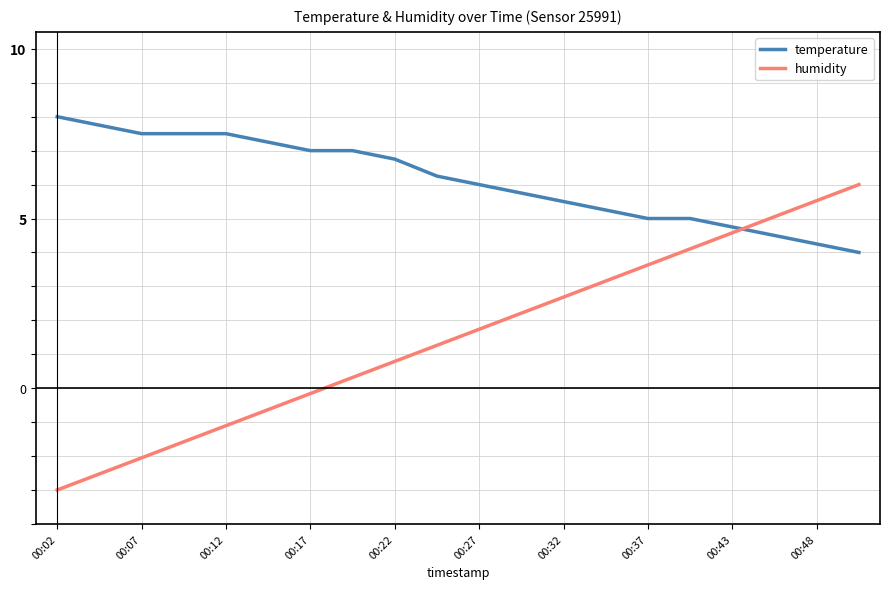

Which series ends up on top after the final intersection of temperature and humidity?

humidity